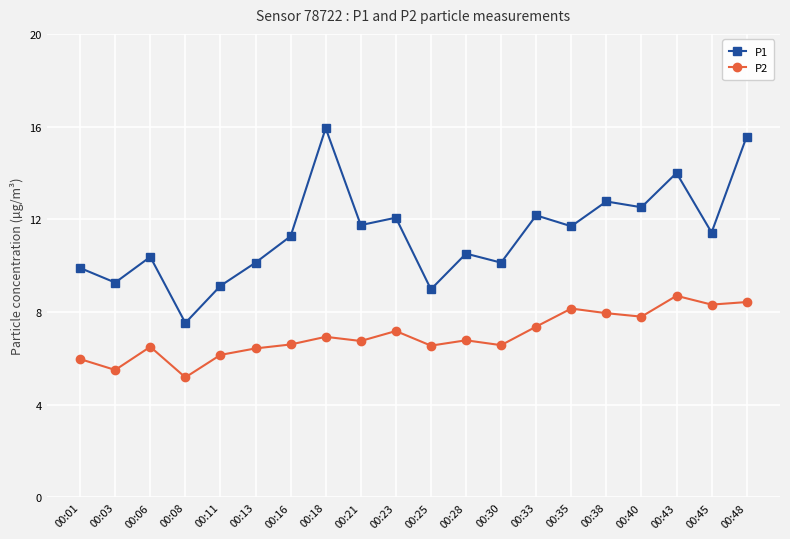

What is the sum of all P1 values?

227.2